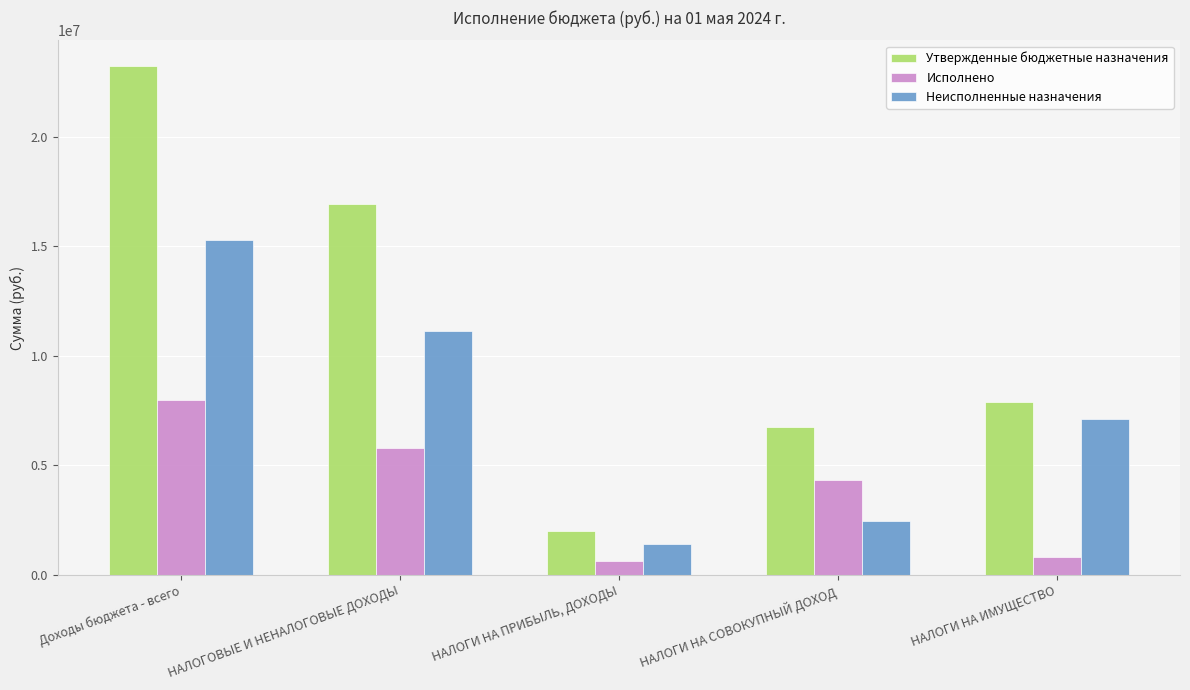

Which series has the largest range (max minus min)?

Утвержденные бюджетные назначения